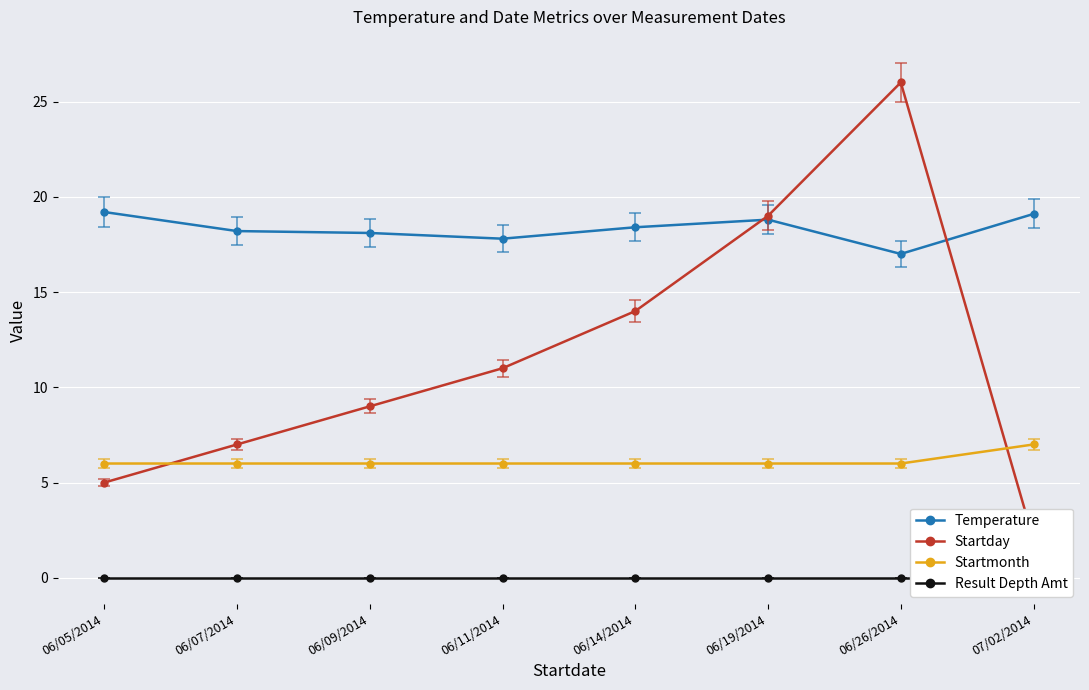

What are all the series names shown in the legend?

Temperature, Startday, Startmonth, Result Depth Amt